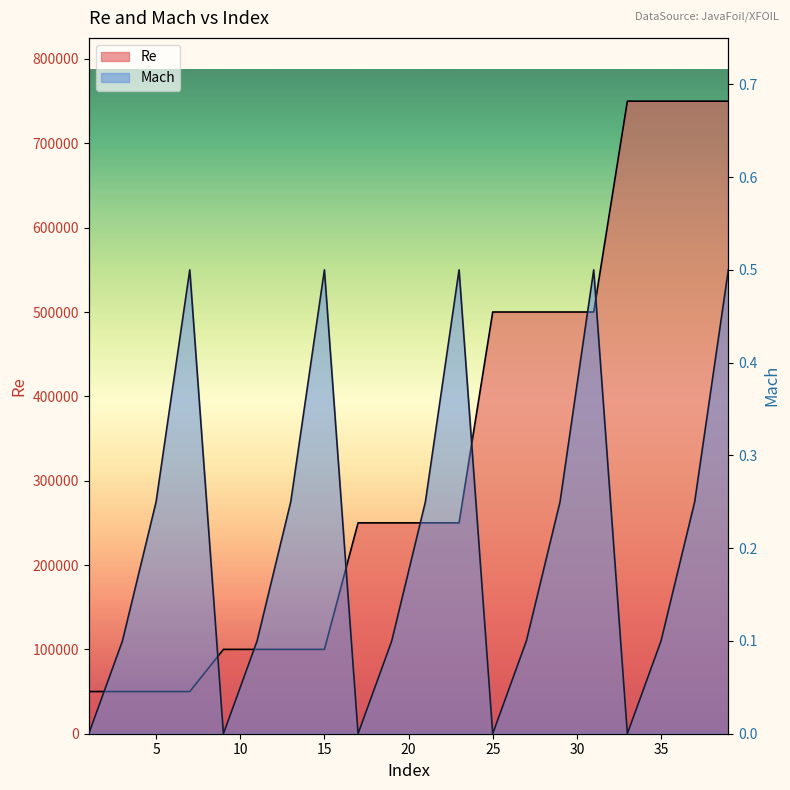

How many lines are shown in the chart?

2